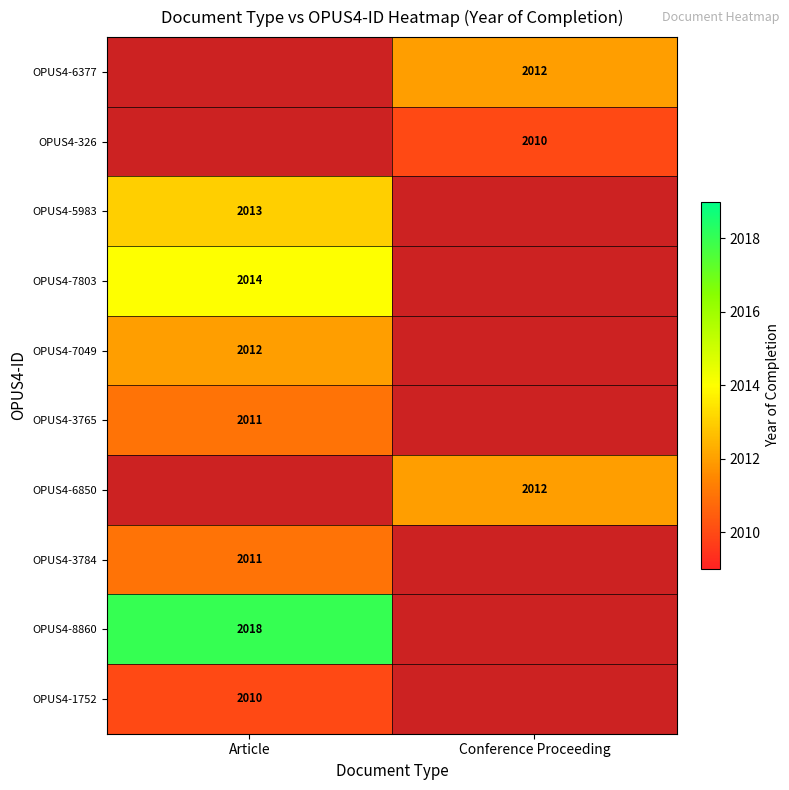

The OPUS4-6377 series shows 2012 at Conference Proceeding. True or false?

True